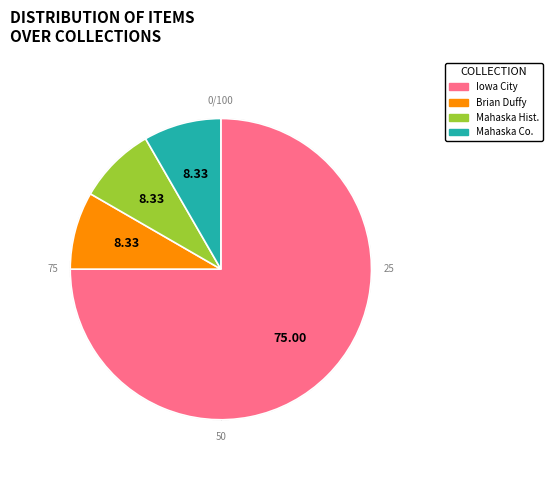

Does any single category account for the majority?

Yes